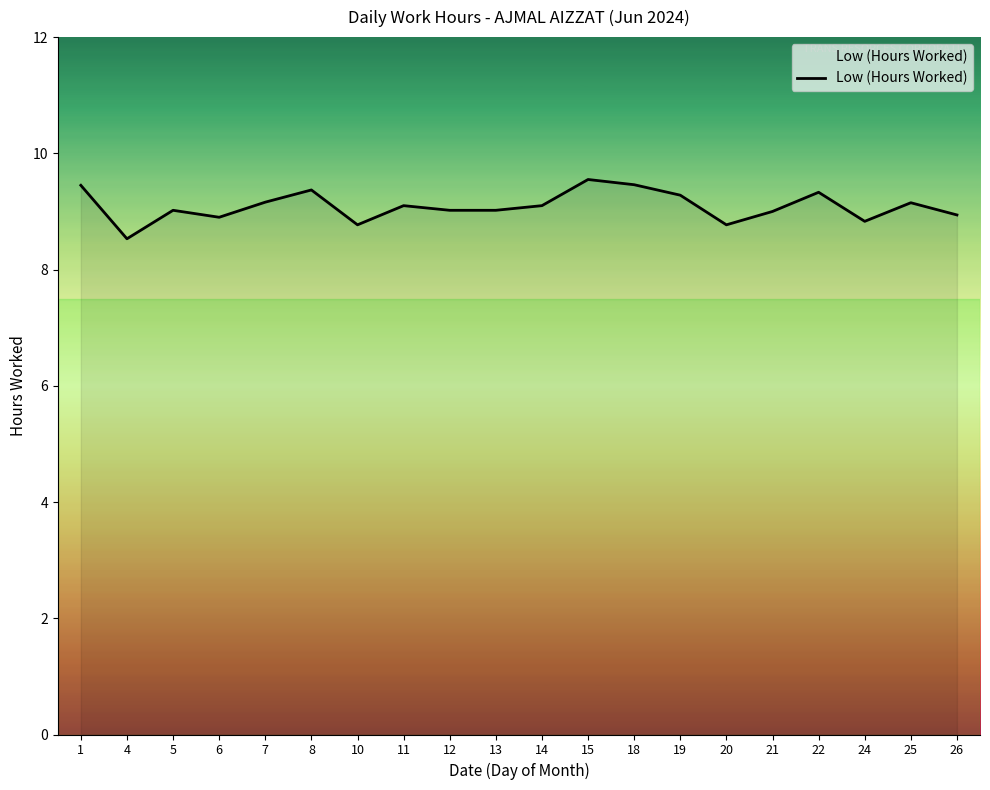

Is it true that the value at 7 is 3.7?

False